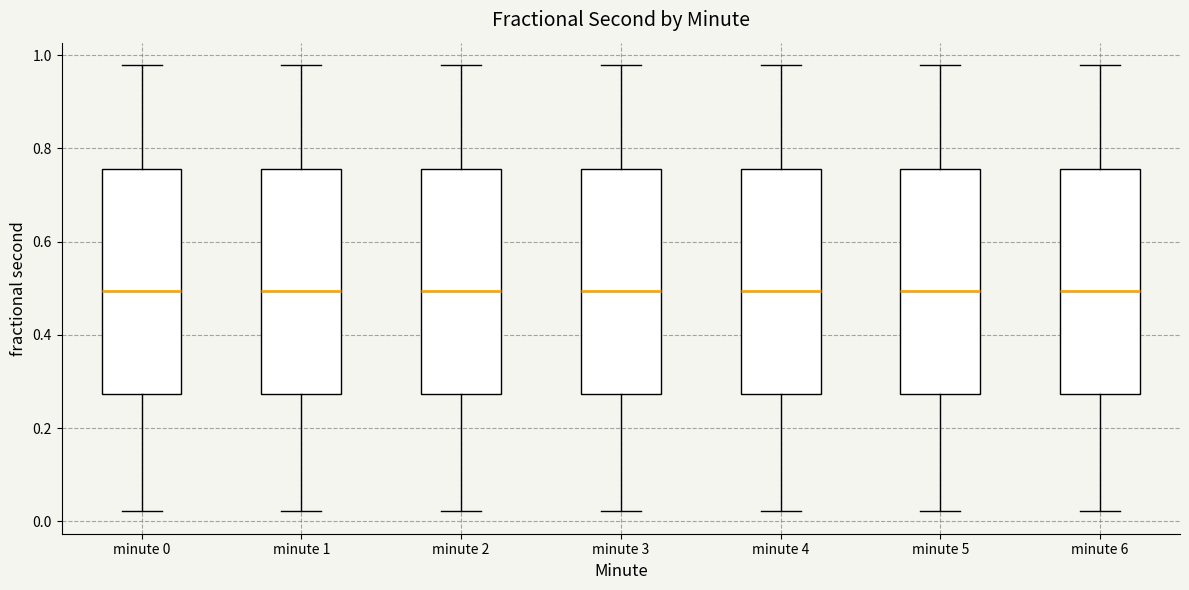

Where does the median line of the box for minute 3 sit on the y-axis? The values are not printed on the chart, so give them approximately, as read against the axis.

0.50